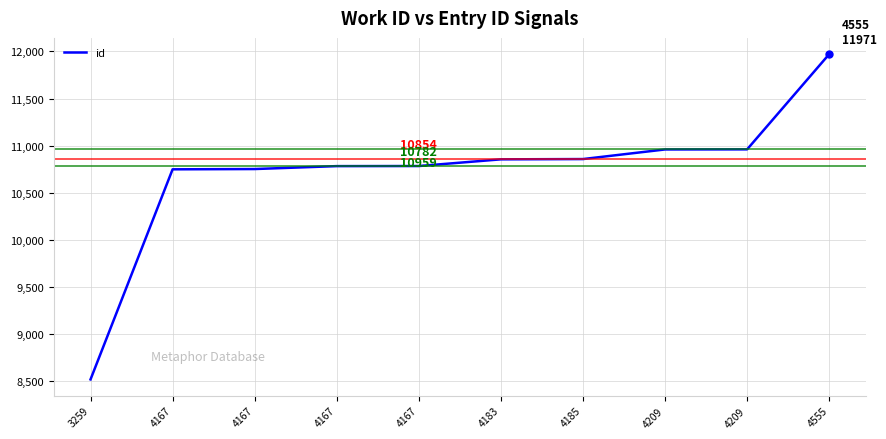

What is the change in value from 3259 to 4185?

+2340